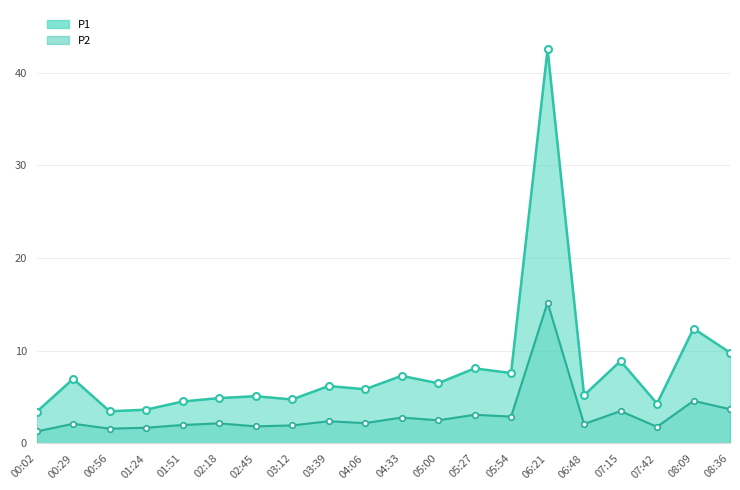

List the series in order of their peak value, highest first.

P1, P2